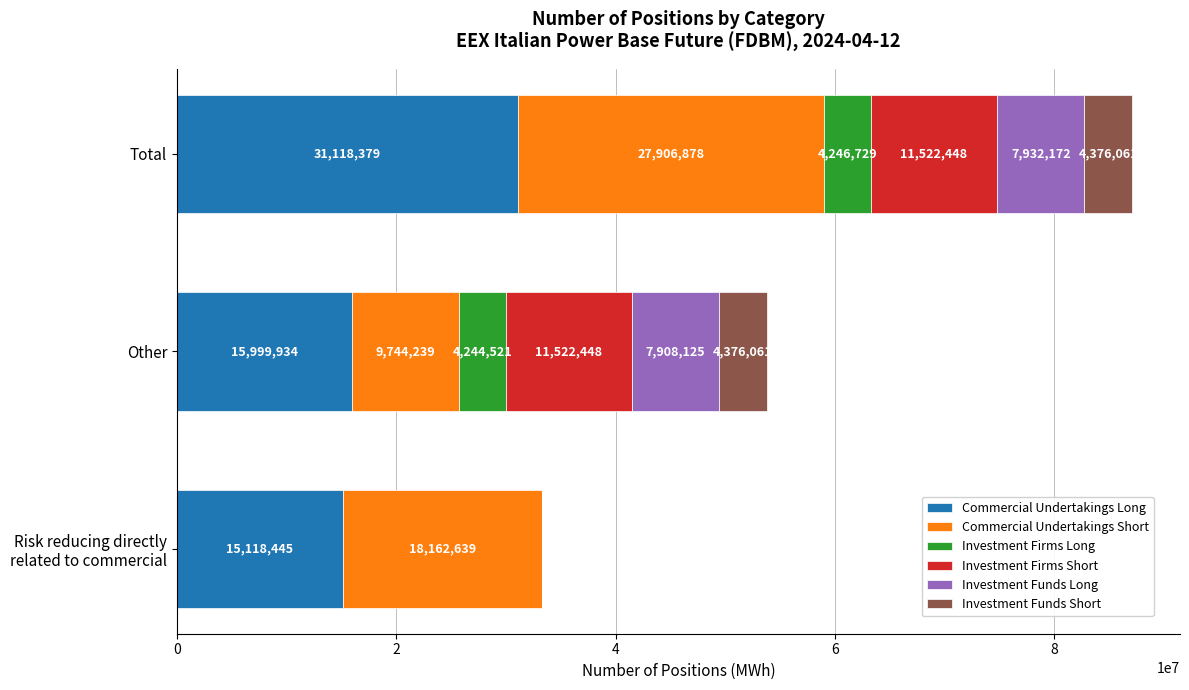

At which category is the sum across all series the highest?

Total